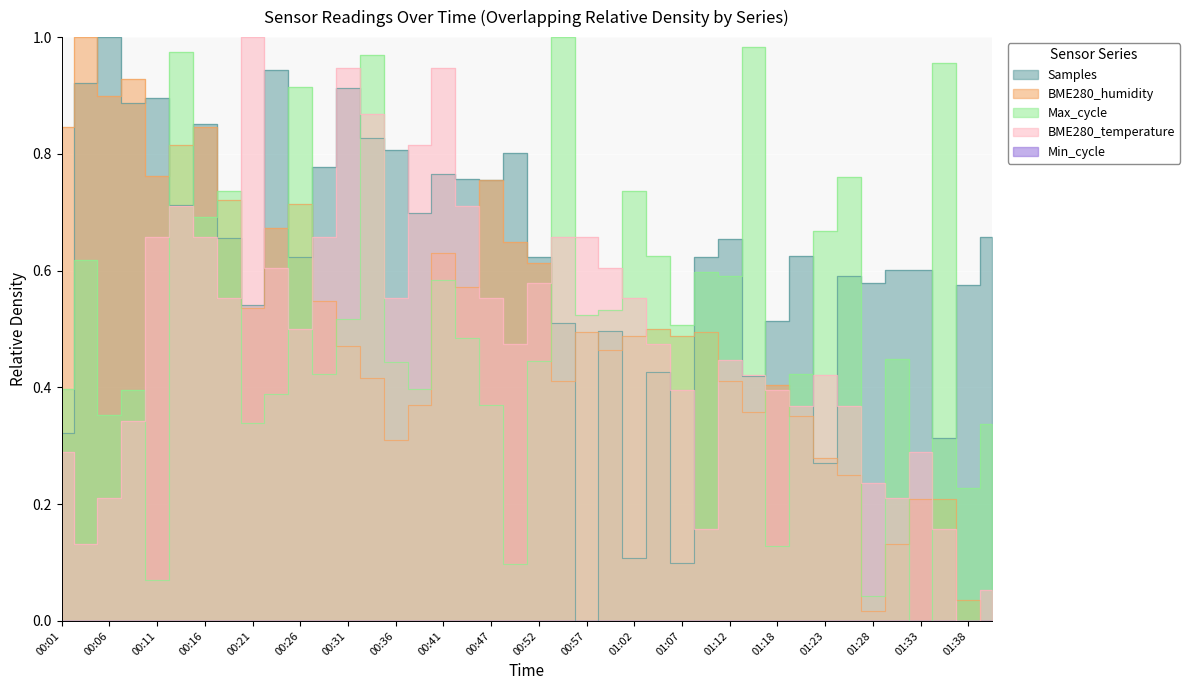

In Max_cycle, how many points are lower than both neighbors (excluding endpoints)?

14